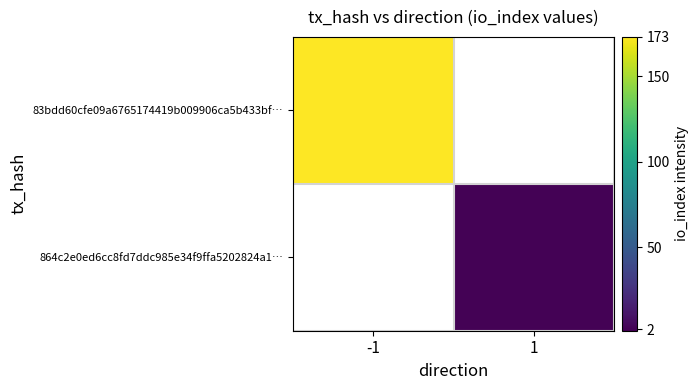

At which label does 864c2e0ed6cc8fd7ddc985e34f9ffa5202824a1… reach its peak?

-1